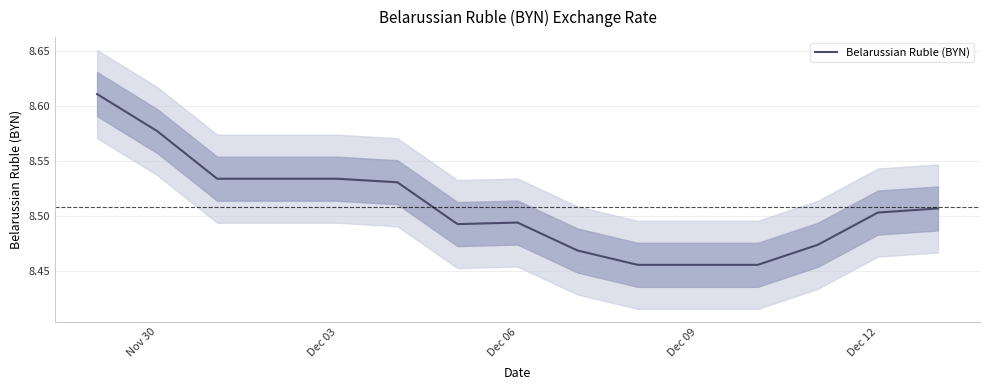

True or false: Belarussian Ruble (BYN) has a value of 15.3 at Dec 03.

False